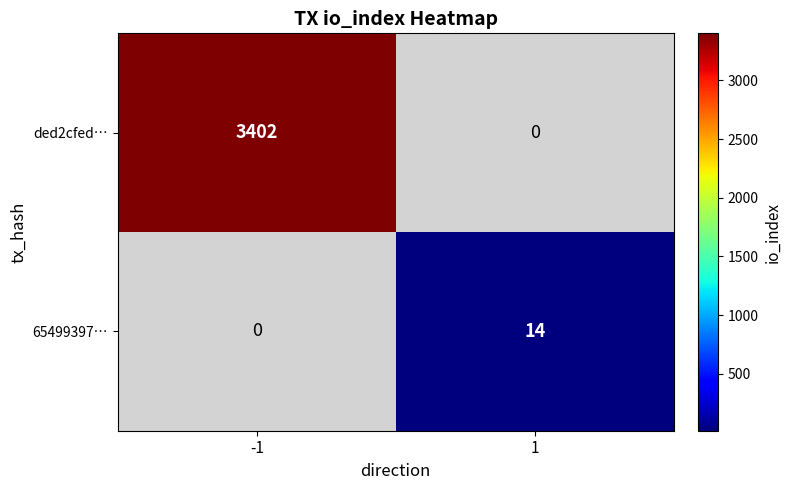

True or false: 65499397… has a value of 25 at 1.

False